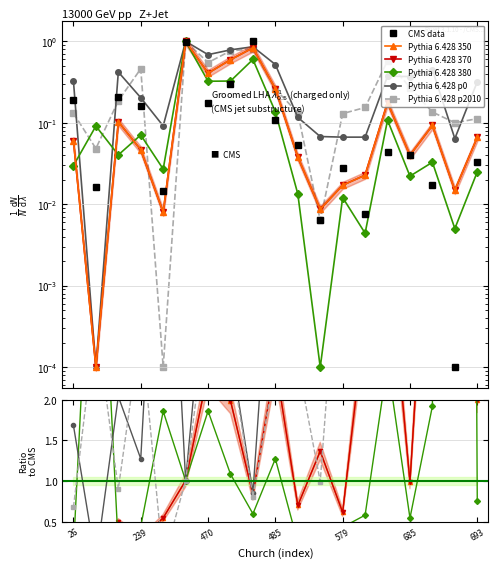

At which category is the sum across all series the highest?

463